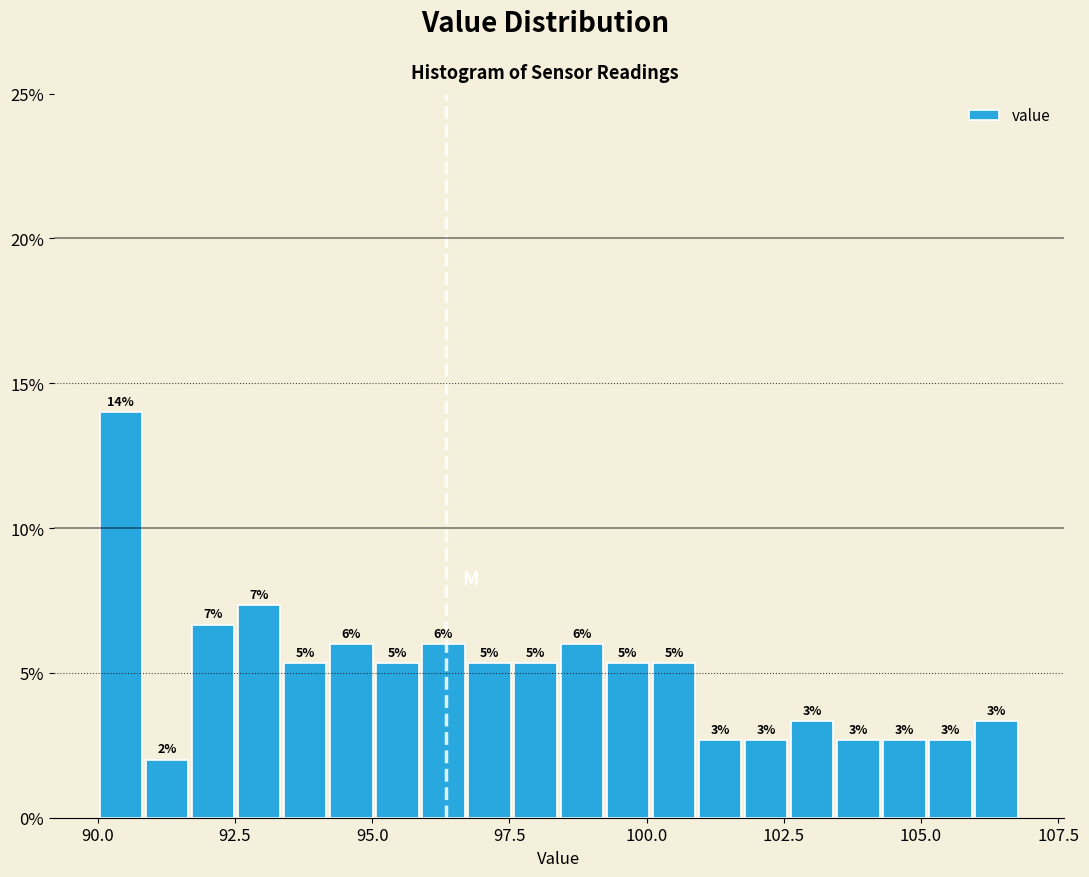

Around what value on the x-axis is the tallest bar? Give the approximate position of its centre, as read against the axis.

90.5